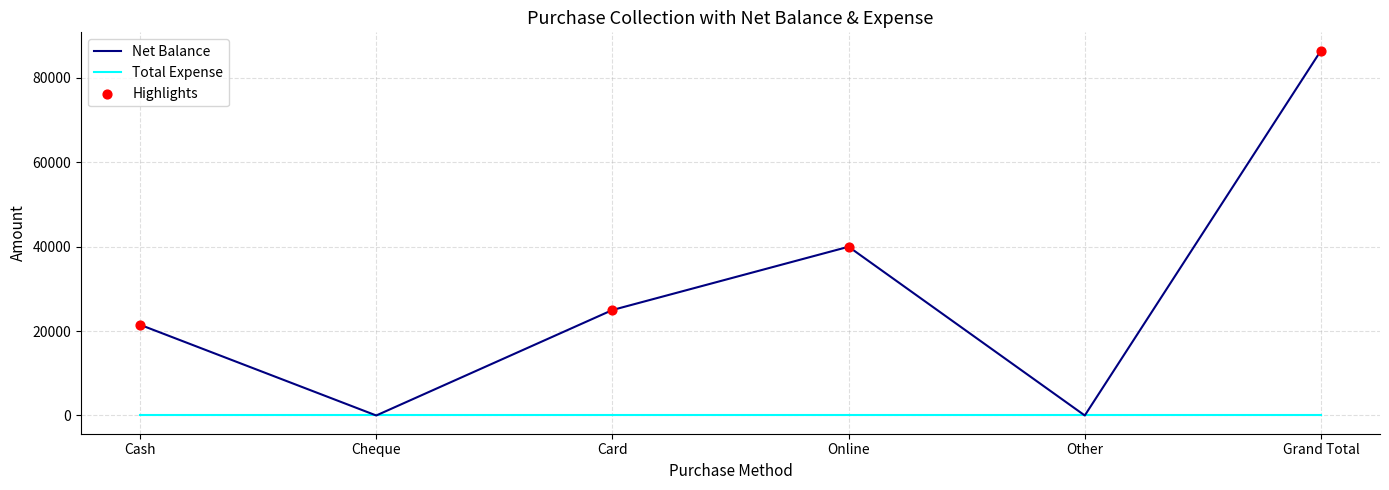

Which series has the widest spread of values?

Net Balance